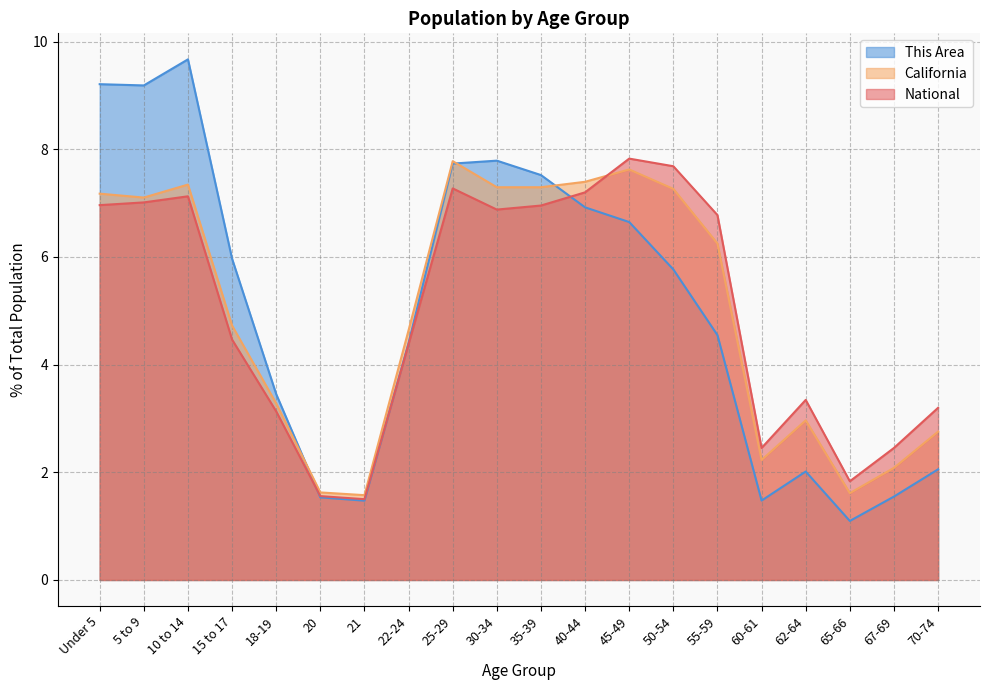

Count the number of categories in the chart.

20